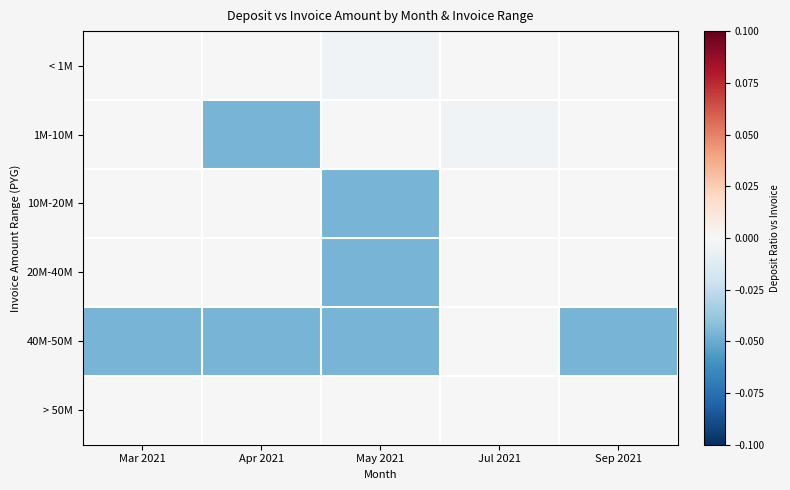

Which series changed the most between Apr 2021 and Sep 2021?

1M-10M